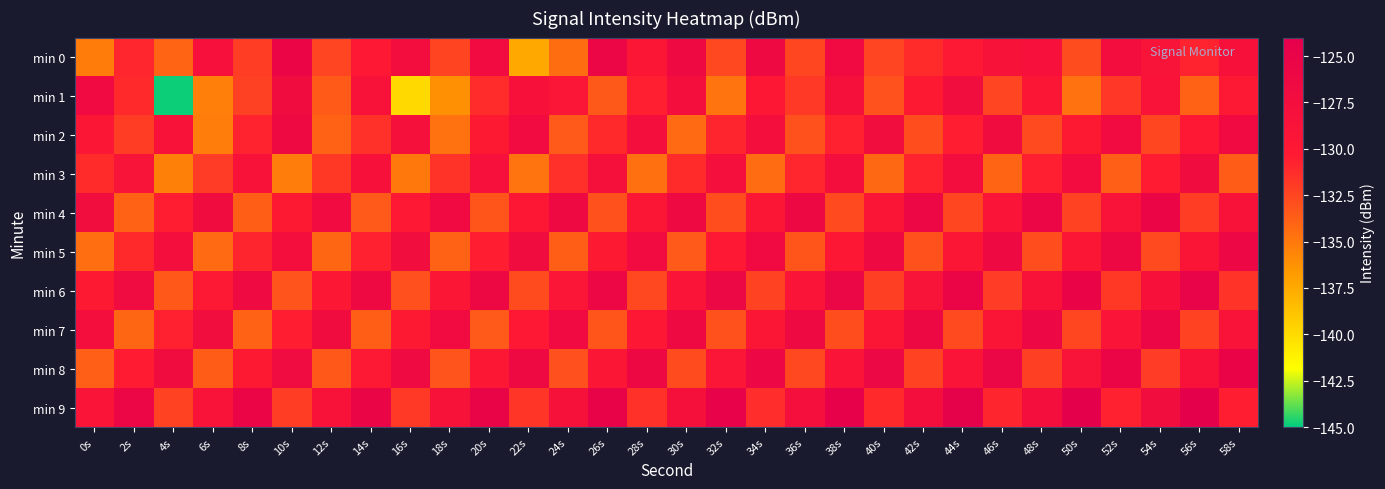

What is the difference between the highest and lowest values at 22s?

11.0